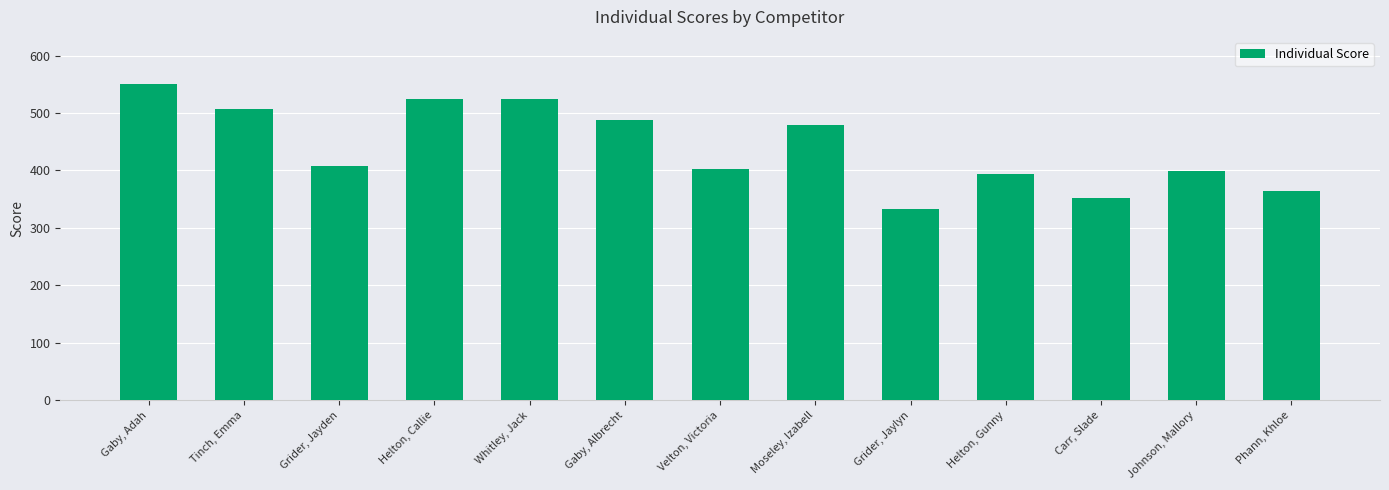

What is the difference between the maximum and minimum values?

217.2